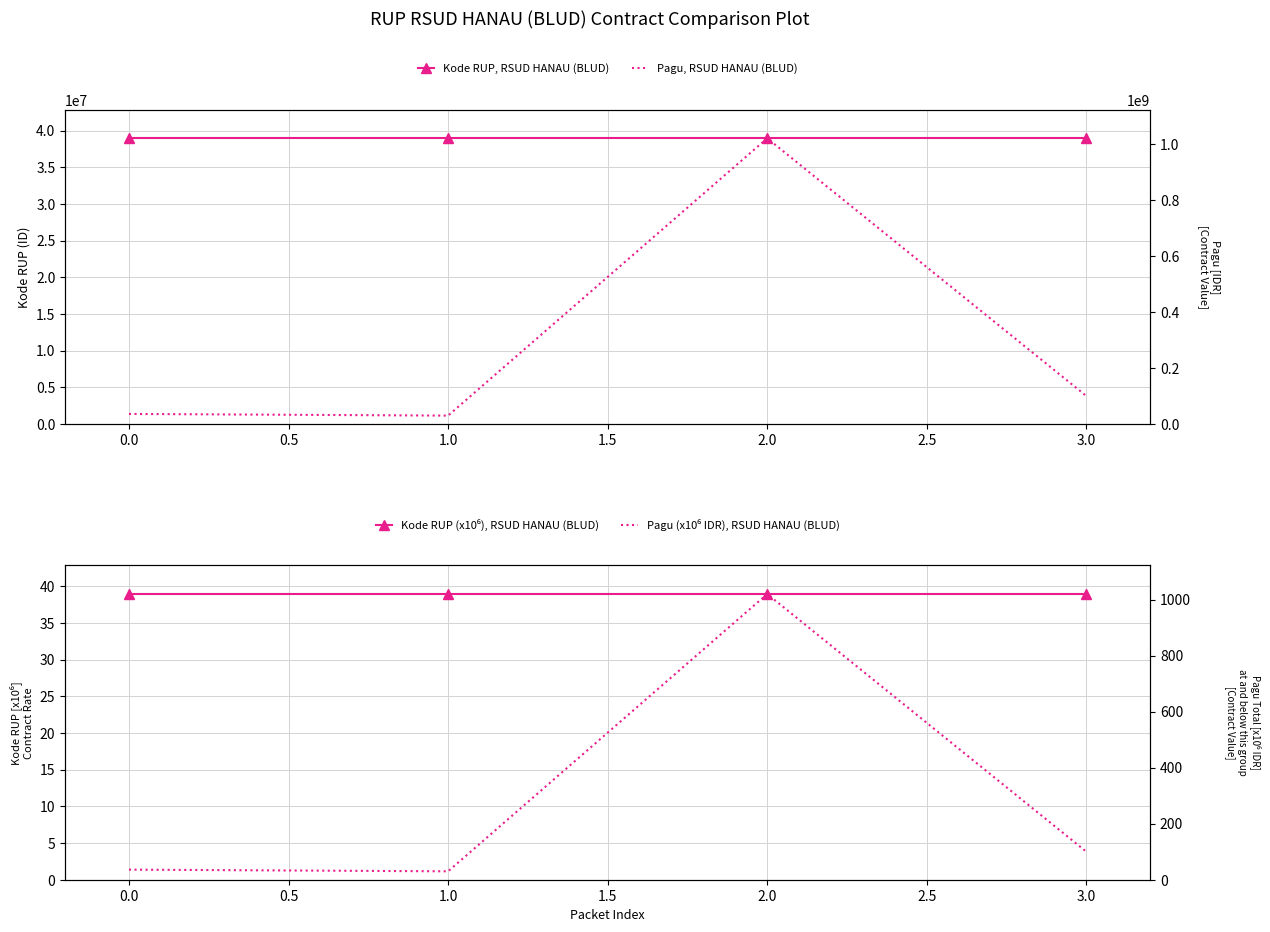

Reading left to right, what are all the values shown in this chart?

Kode RUP, RSUD HANAU (BLUD): 38945790.0	38945791.0	38945794.0	38945797.0
Pagu, RSUD HANAU (BLUD): 36000000.0	30000000.0	1020000000.0	100000000.0
Kode RUP (x10⁶), RSUD HANAU (BLUD): 38.9	38.9	38.9	38.9
Pagu (x10⁶ IDR), RSUD HANAU (BLUD): 36.0	30.0	1020.0	100.0